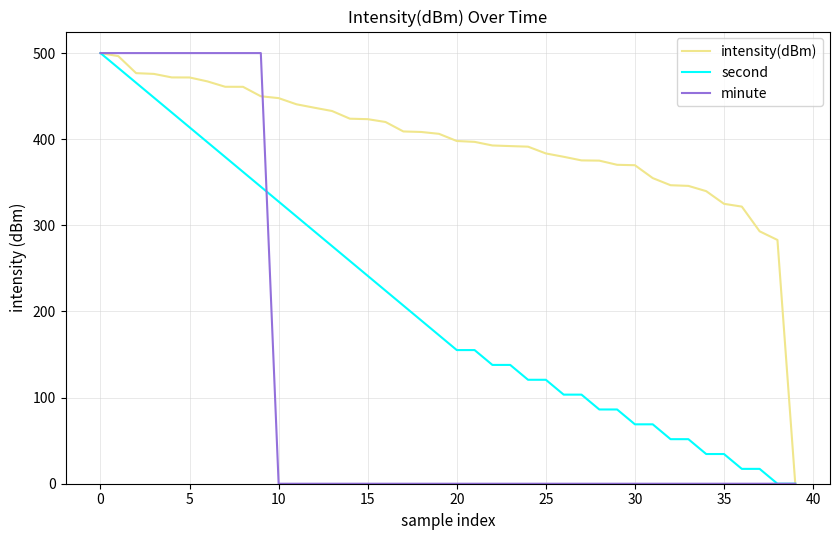

Which series has the largest total across all categories?

intensity(dBm)